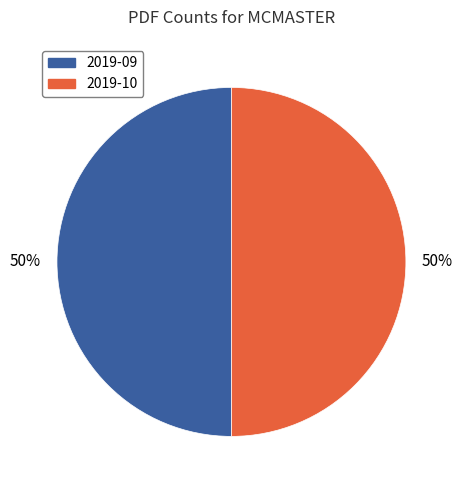

How many slices are in this pie chart?

2